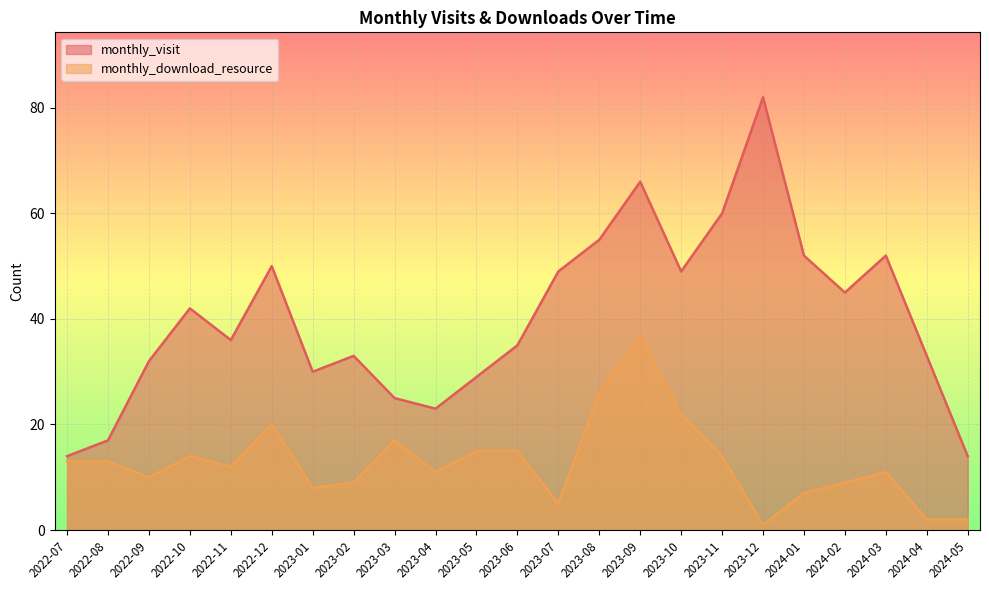

Reading left to right, what are all the values shown in this chart?

monthly_visit: 2022-07=14	2022-08=17	2022-09=32	2022-10=42	2022-11=36	2022-12=50	2023-01=30	2023-02=33	2023-03=25	2023-04=23	2023-05=29	2023-06=35	2023-07=49	2023-08=55	2023-09=66	2023-10=49	2023-11=60	2023-12=82	2024-01=52	2024-02=45	2024-03=52	2024-04=33	2024-05=14
monthly_download_resource: 2022-07=13	2022-08=13	2022-09=10	2022-10=14	2022-11=12	2022-12=20	2023-01=8	2023-02=9	2023-03=17	2023-04=11	2023-05=15	2023-06=15	2023-07=5	2023-08=26	2023-09=37	2023-10=22	2023-11=14	2023-12=1	2024-01=7	2024-02=9	2024-03=11	2024-04=2	2024-05=2